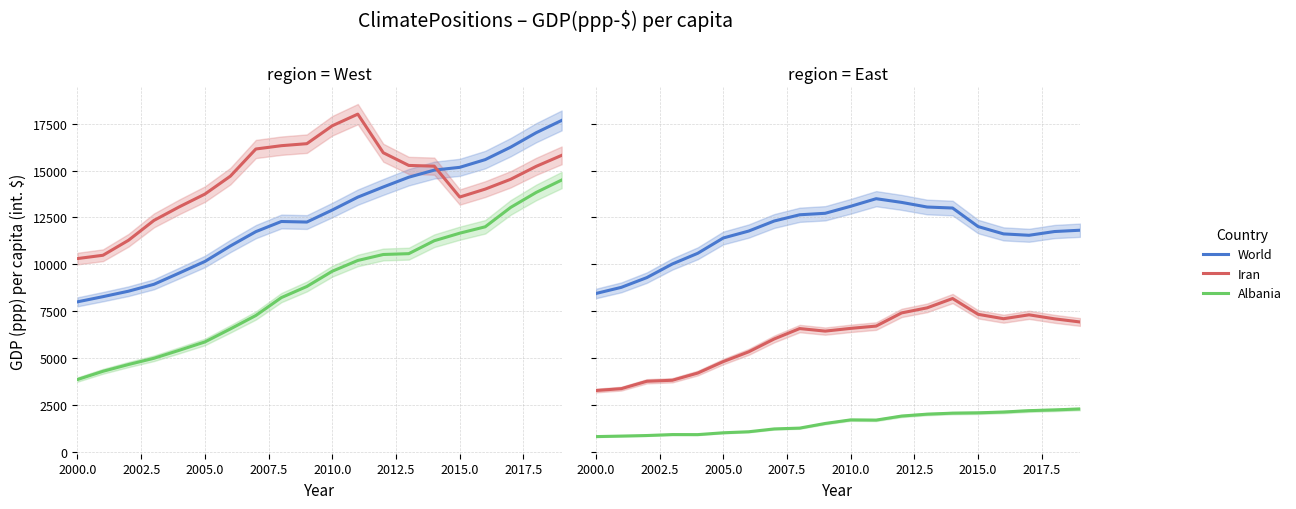

What is the sum of all World values?

252726.8